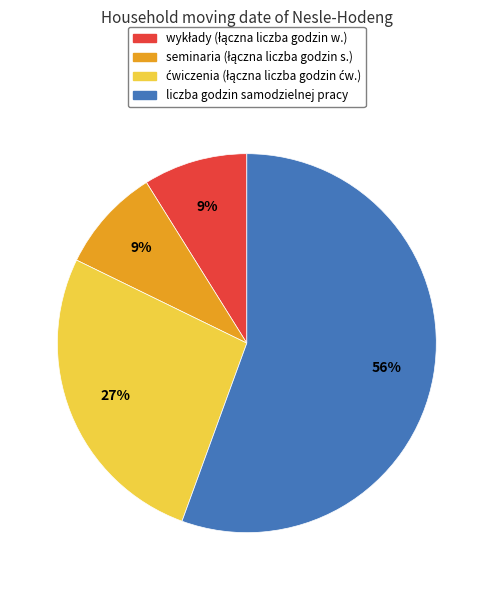

To the nearest percent, what is the average slice percentage?

25%